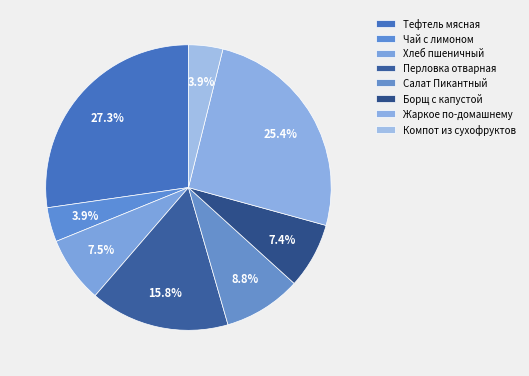

How many slices are in this pie chart?

8